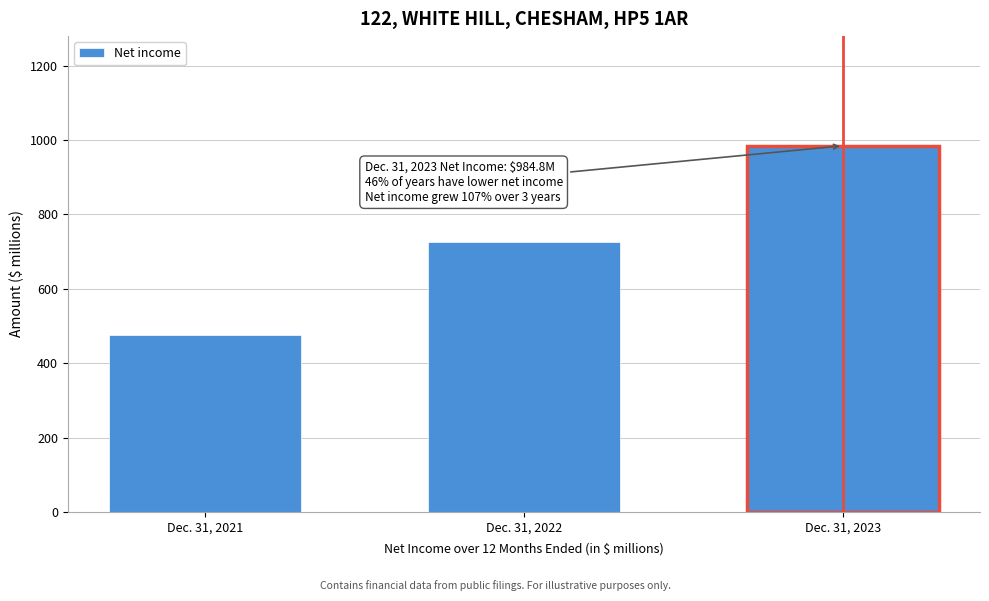

Reading left to right, transcribe all the data shown in this chart.

Dec. 31, 2021=475.8	Dec. 31, 2022=727.3	Dec. 31, 2023=984.8